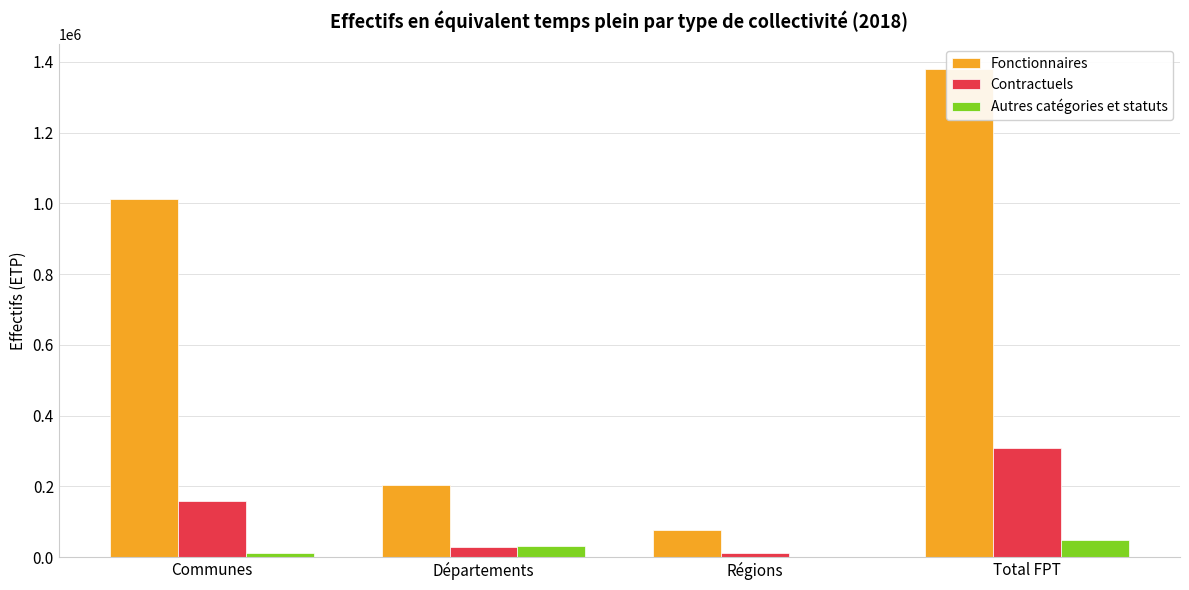

Count the number of data series in this chart.

3